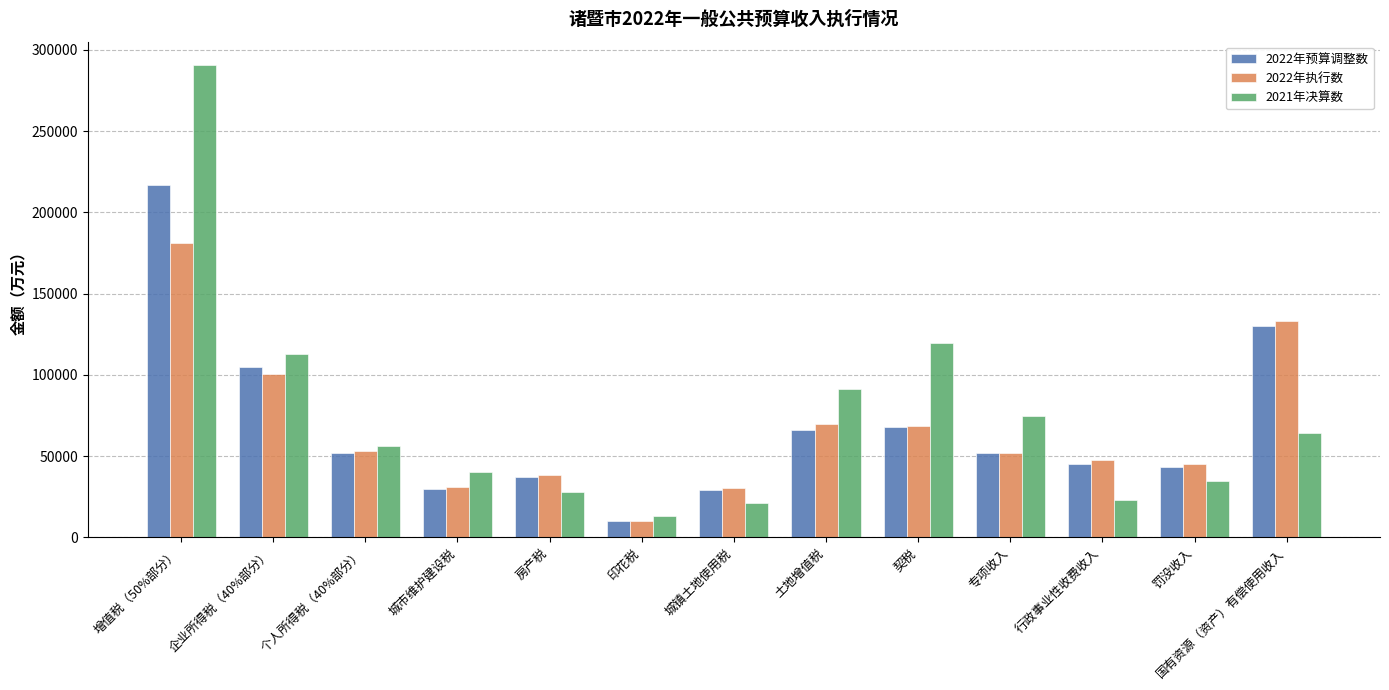

How many bars are there in total?

39